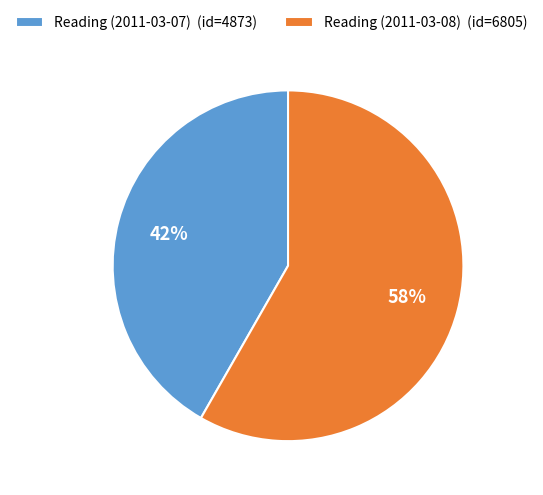

Do Reading (2011-03-08) (id=6805) and Reading (2011-03-07) (id=4873) together represent more than half of the pie?

Yes